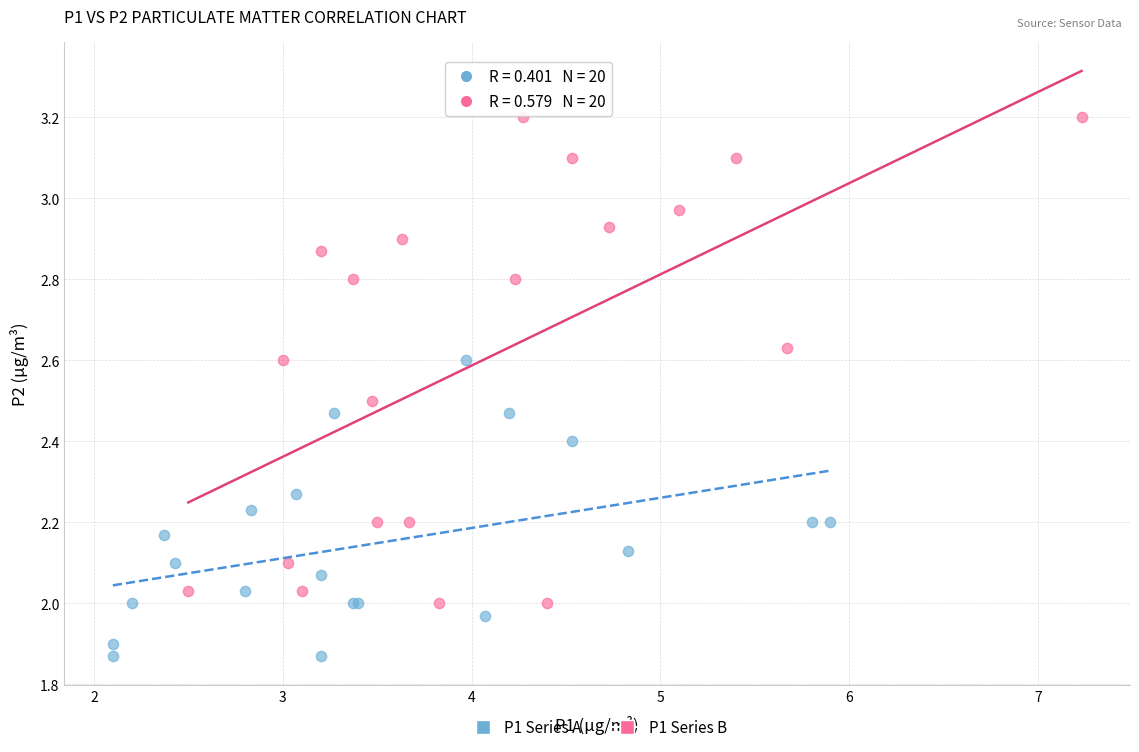

Which series contains the highest Y value?

P1 Series B